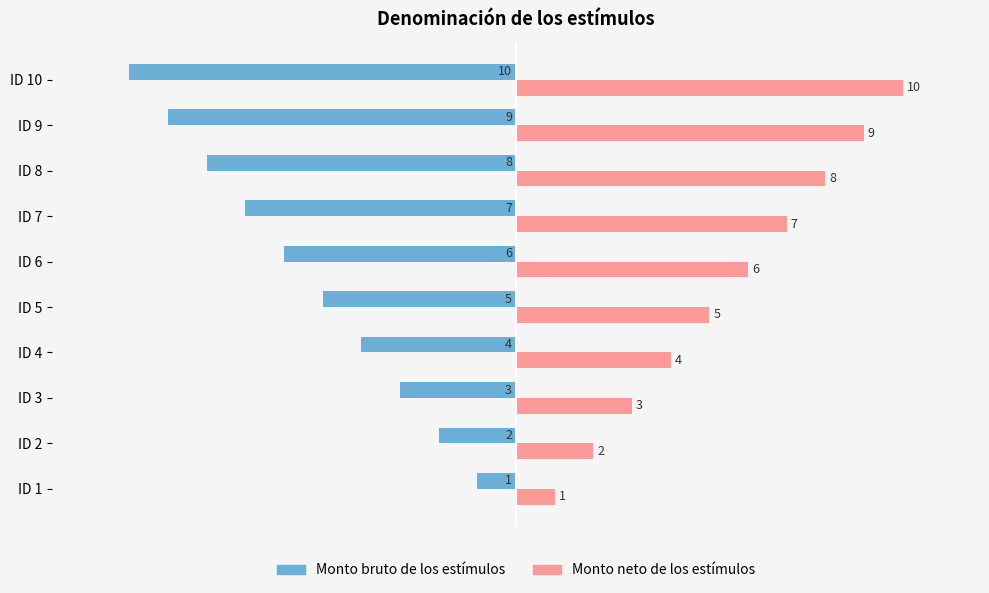

What is the minimum value for Monto neto de los estímulos?

1